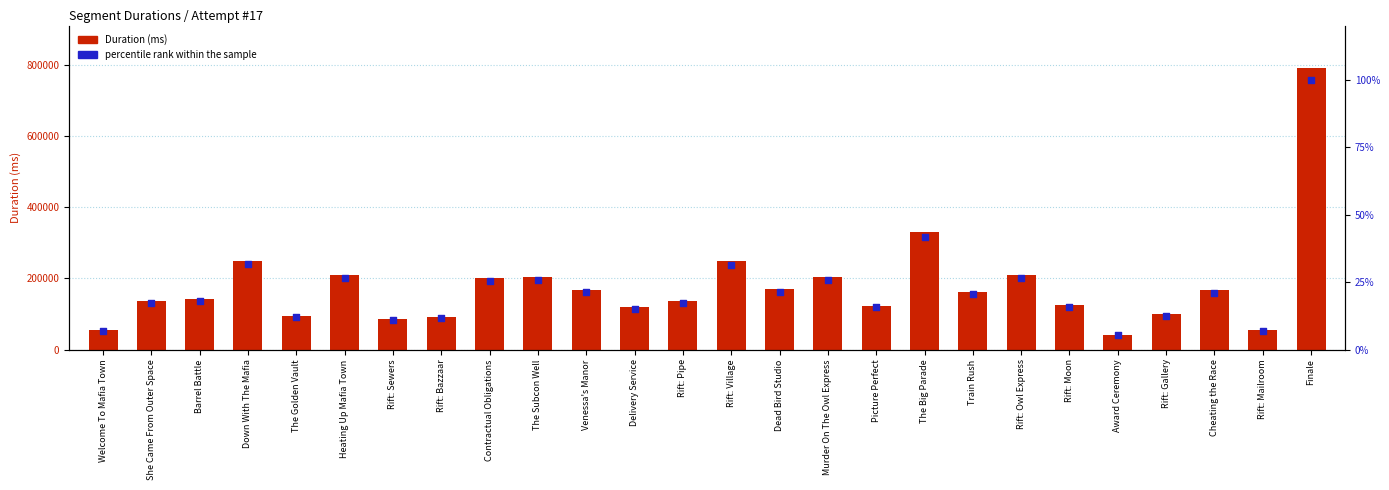

At how many categories does at least one series exceed 355993?

1